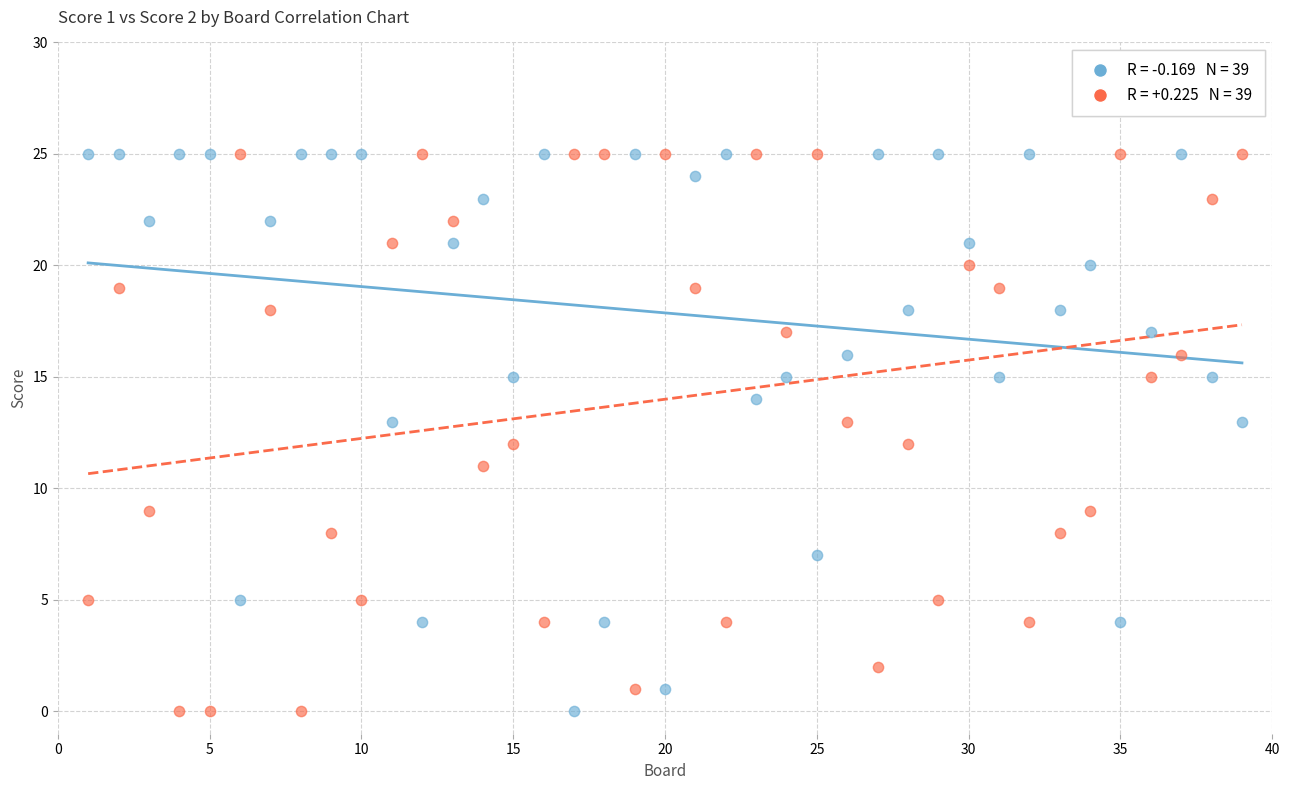

Across all data points, what is the range of X values (max minus min)?

38